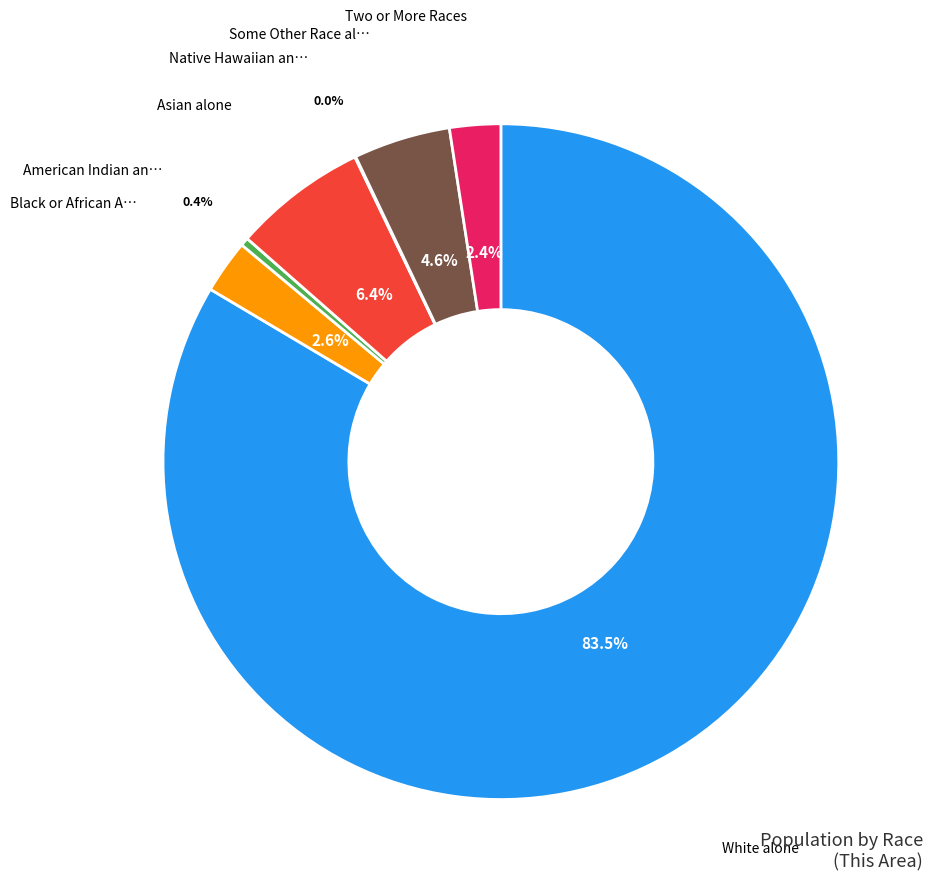

How many slices are in this pie chart?

7